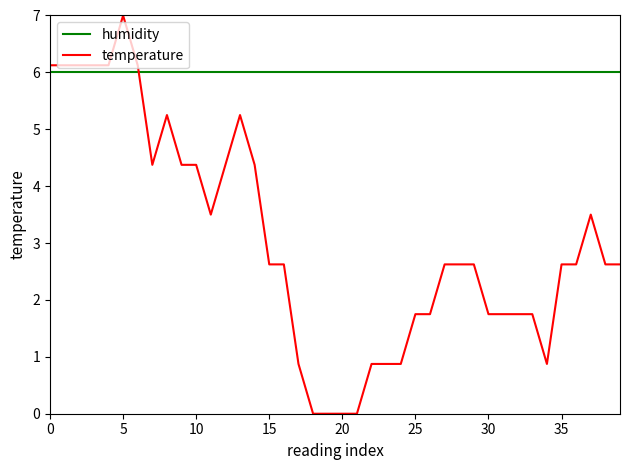

Which series has the widest spread of values?

temperature